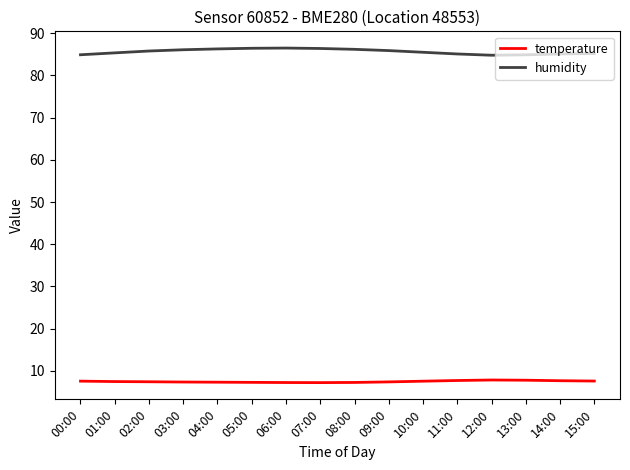

What is the smallest value displayed?

7.2